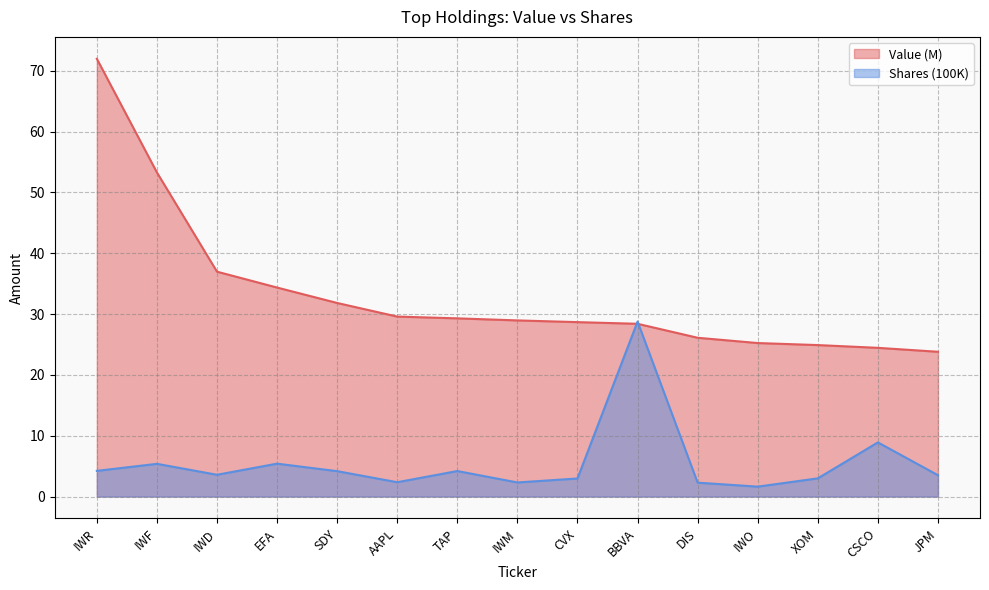

What is the difference between the maximum and minimum values in the Shares or principal amount series?

27.1